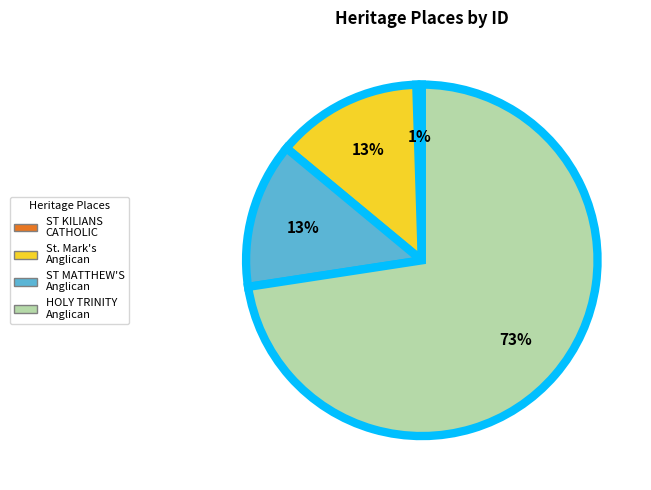

How many segments does this pie chart have?

4